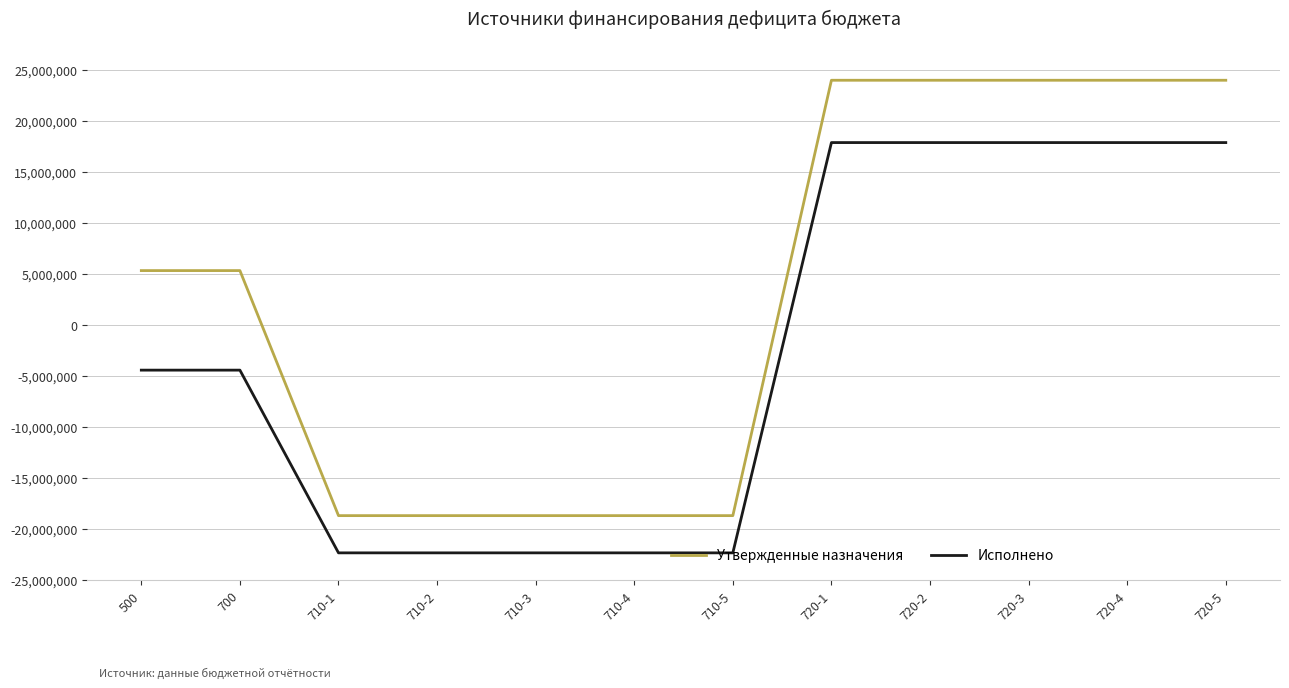

Rank the series by their average value, from highest to lowest.

Утвержденные назначения, Исполнено